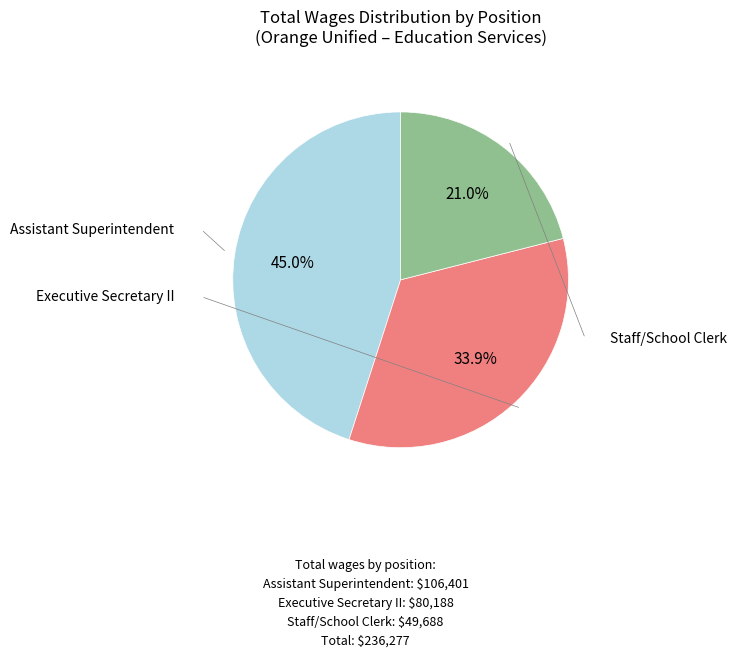

Is there any slice that represents more than half of the pie?

No